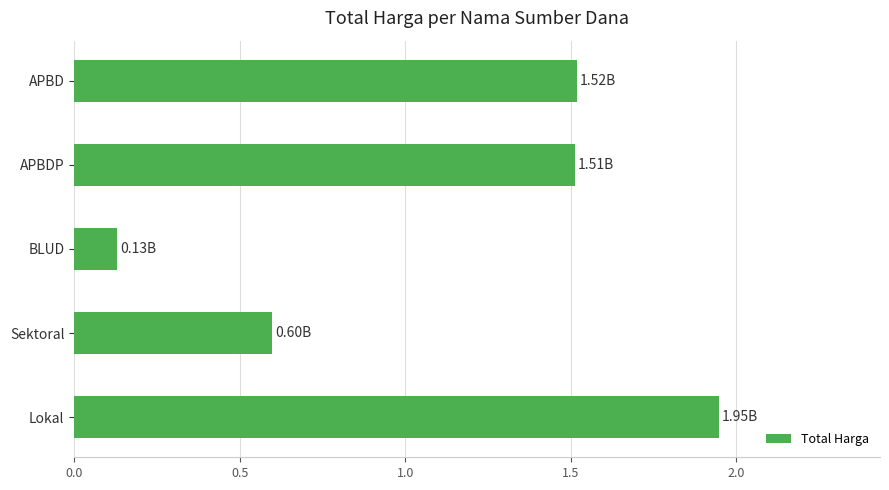

What is the change in value from APBDP to BLUD?

-1.4